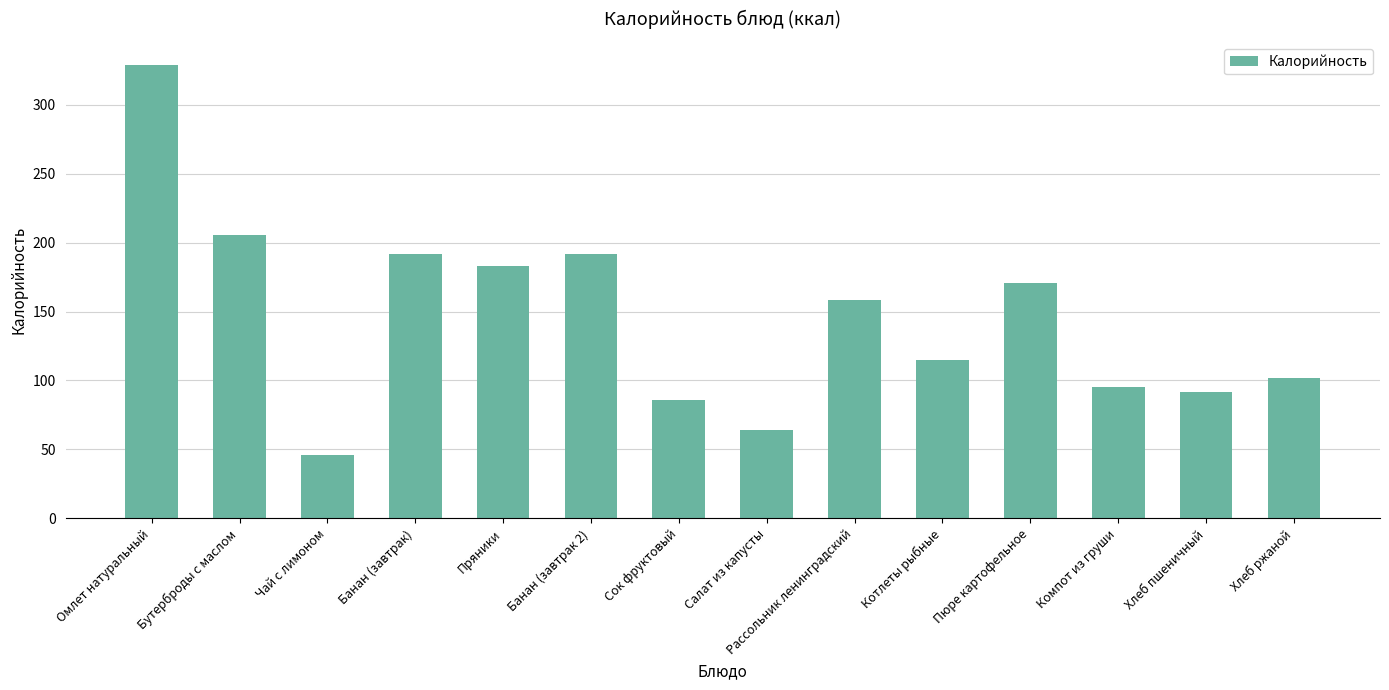

Are the bars grouped side by side (vs. stacked)?

No